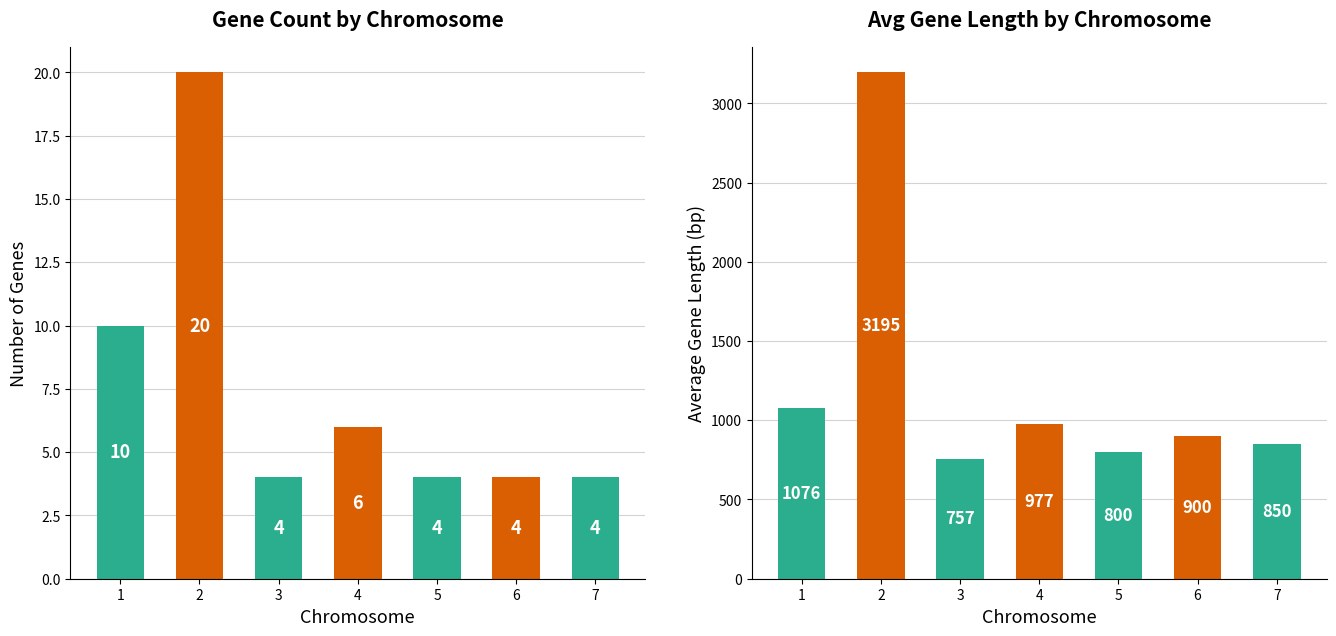

What is the approximate value of Avg Gene Length at 5, to the nearest 10?

800